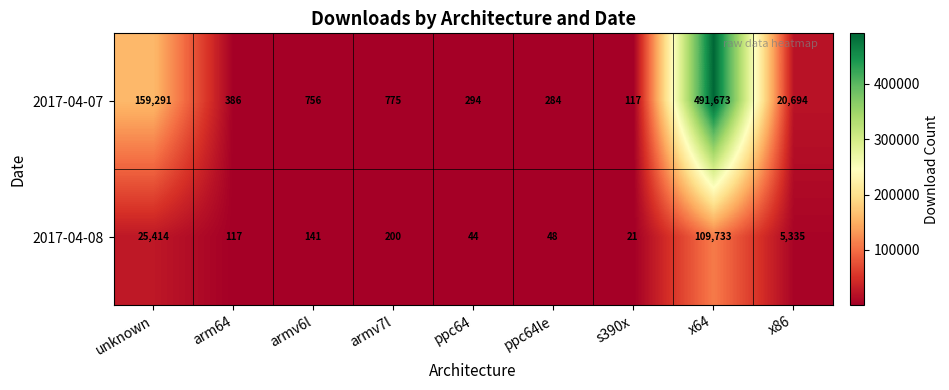

What is the difference between the maximum and minimum values in the 2017-04-07 series?

491556